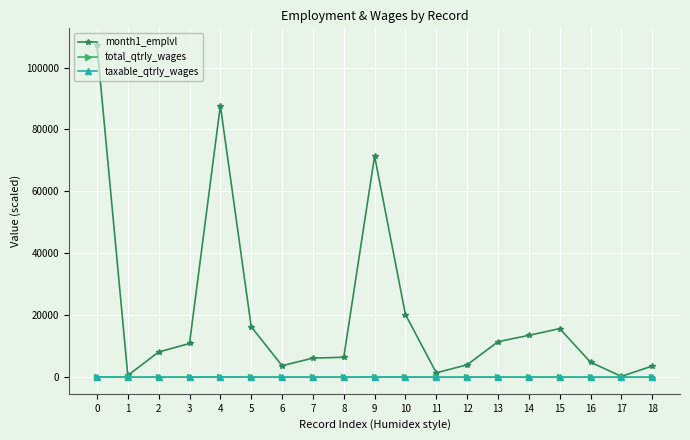

Where does the month1_emplvl series first go above 8143?

0